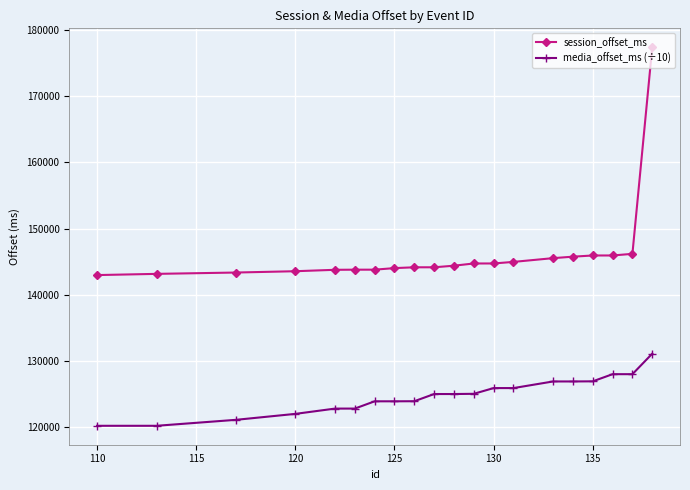

At how many categories does at least one series exceed 142109?

20